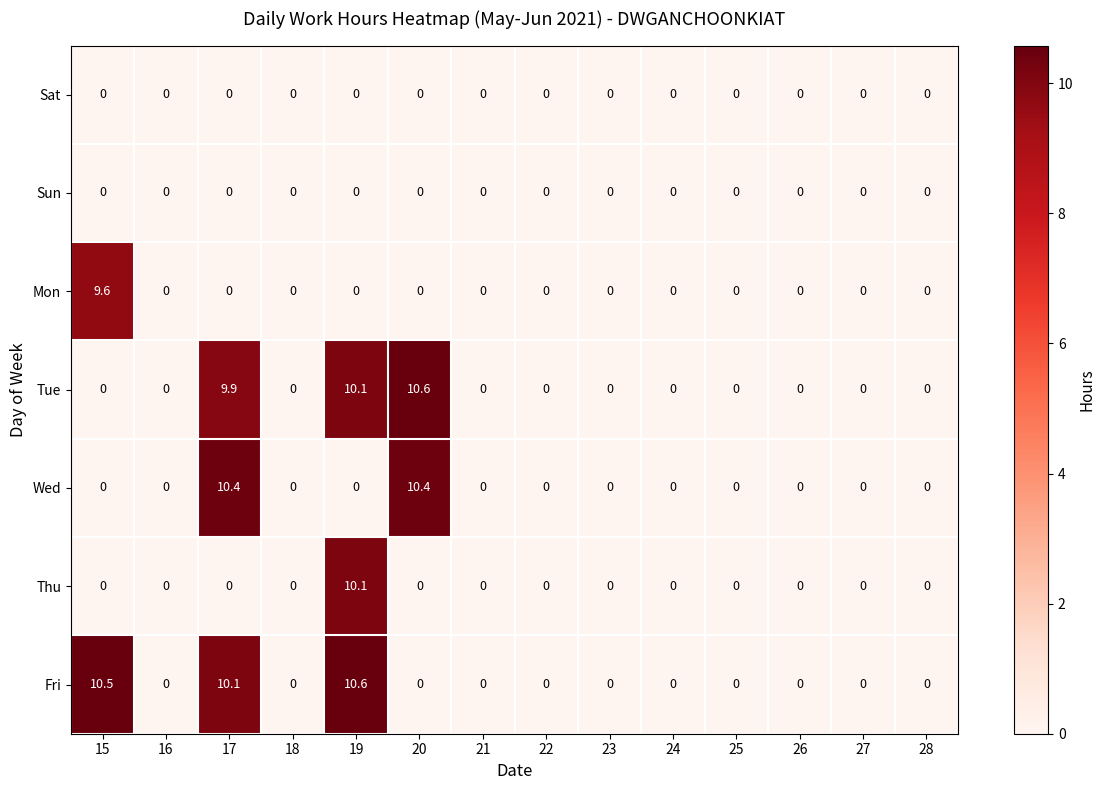

What is the maximum value shown in the chart?

10.6